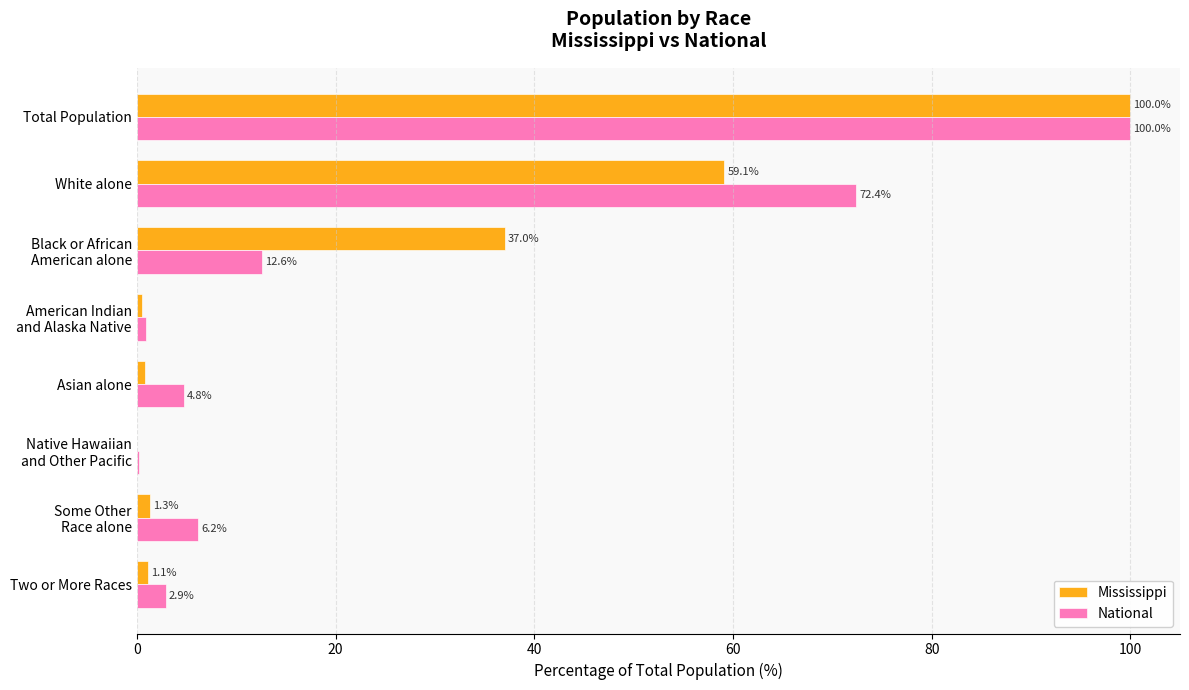

Where is National nearest to the value 50?

White alone